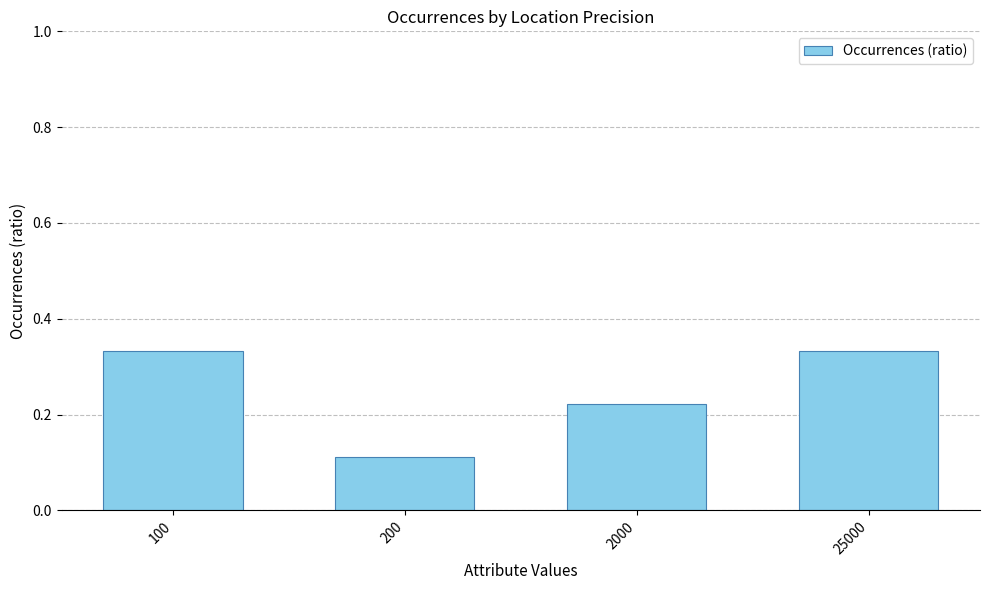

Which has a higher value, 2000 or 25000?

25000